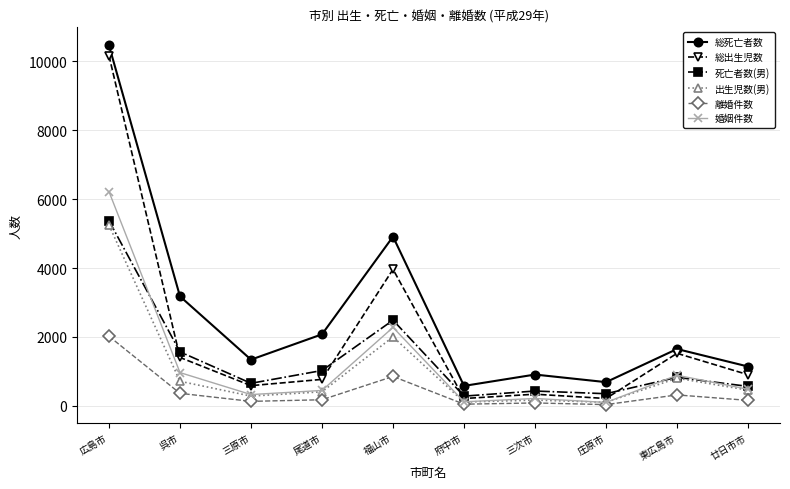

Which category has the highest value in the 婚姻件数 series?

広島市